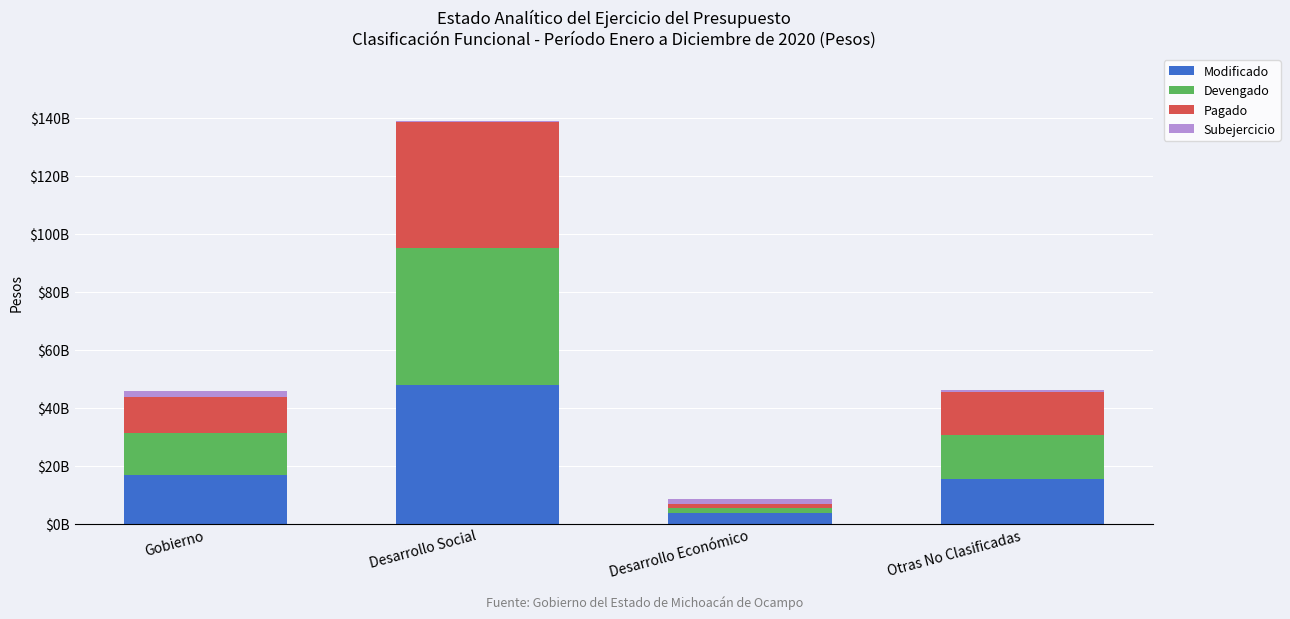

What are all the series names shown in the legend?

Modificado, Devengado, Pagado, Subejercicio